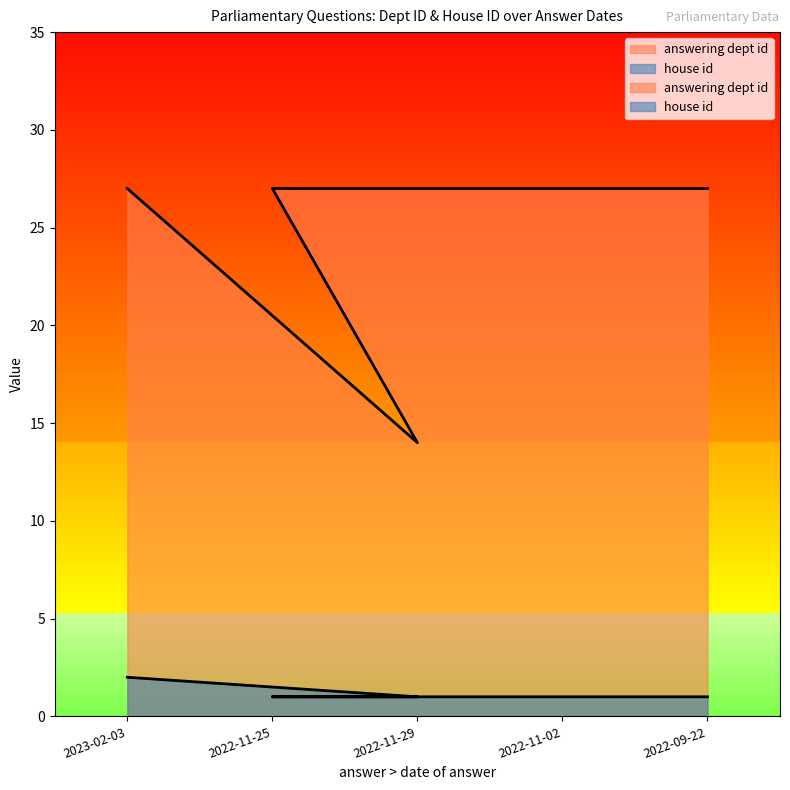

True or false: house id has more than 2 interior local peaks.

False